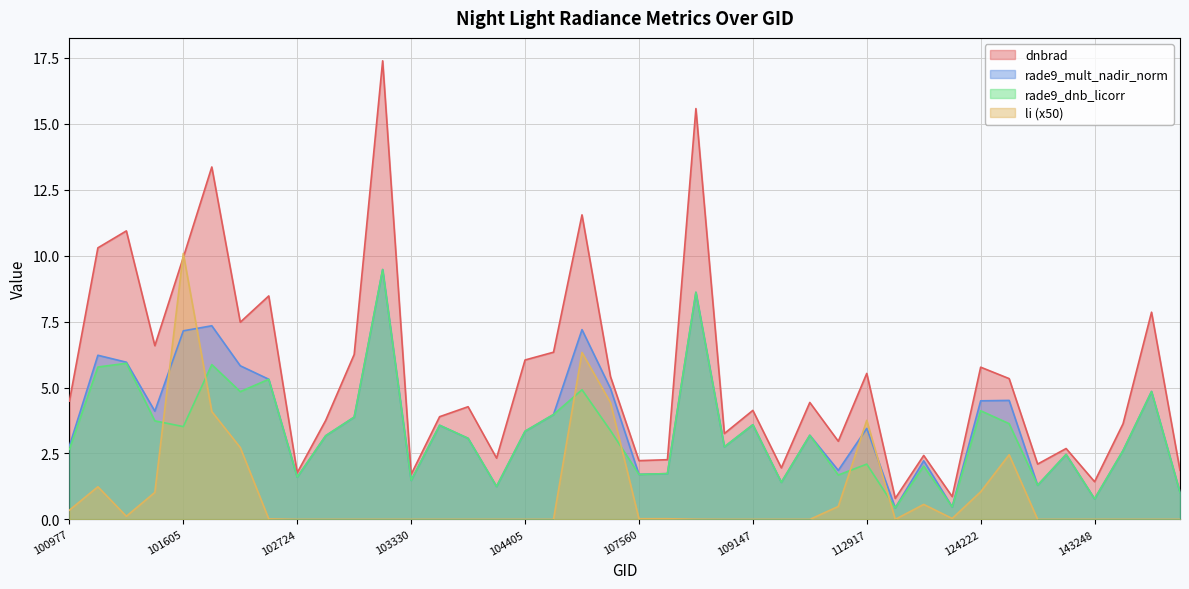

Is it true that dnbrad equals 3.6 at 144028?

True